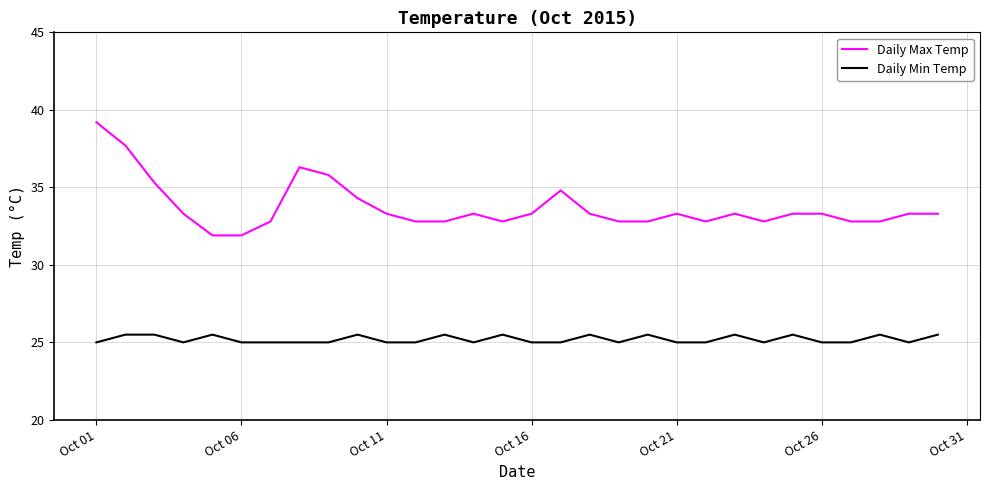

Which series has the largest total across all categories?

Daily Max Temp